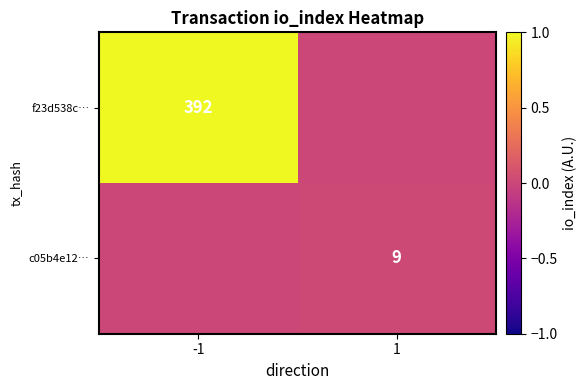

True or false: c05b4e12… has a value of 9 at 1.

True